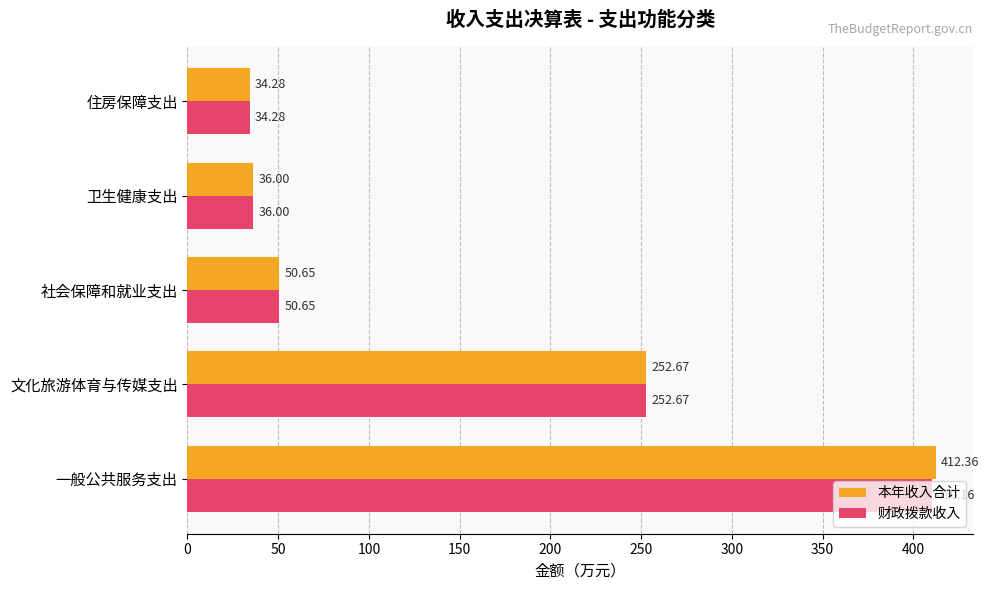

At which category does the chart reach its minimum across all series?

住房保障支出